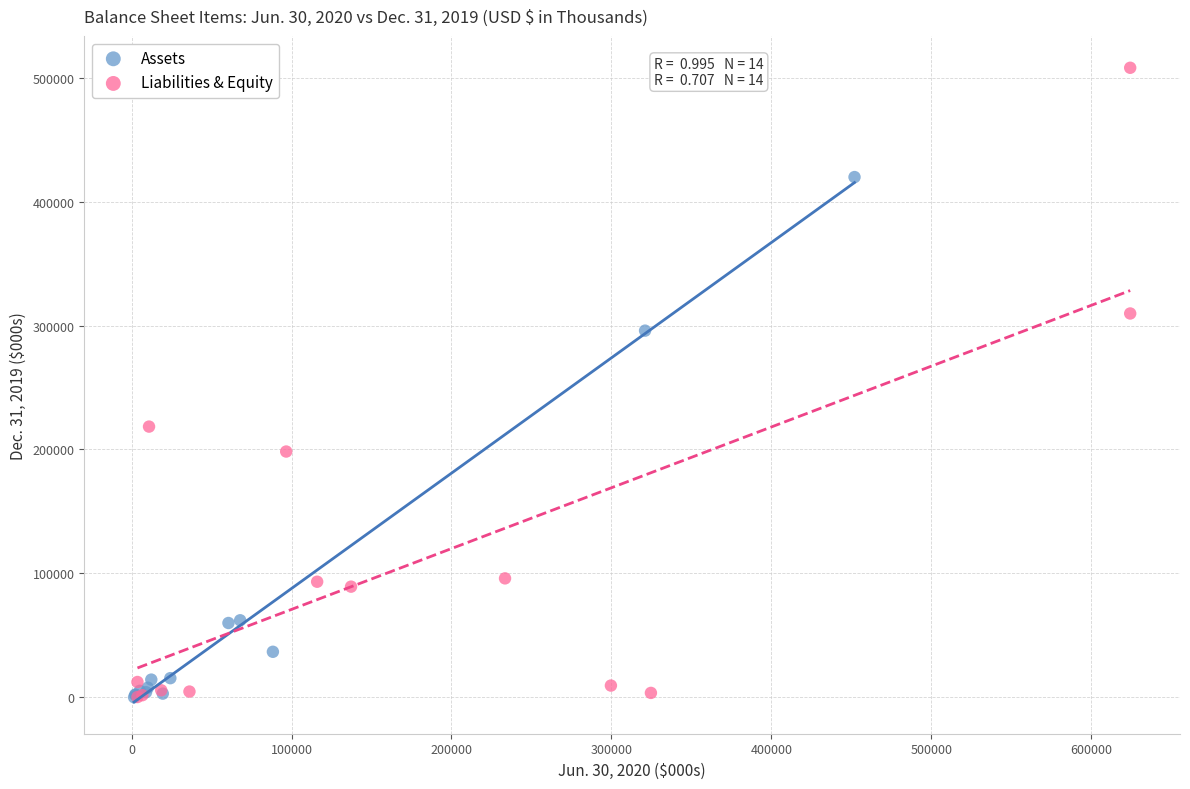

Which series contains the highest Y value?

Liabilities & Equity